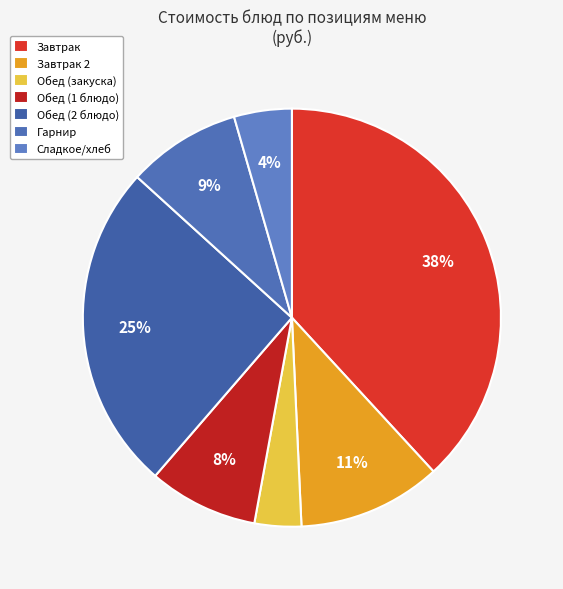

To the nearest percent, what is the average slice percentage?

14%